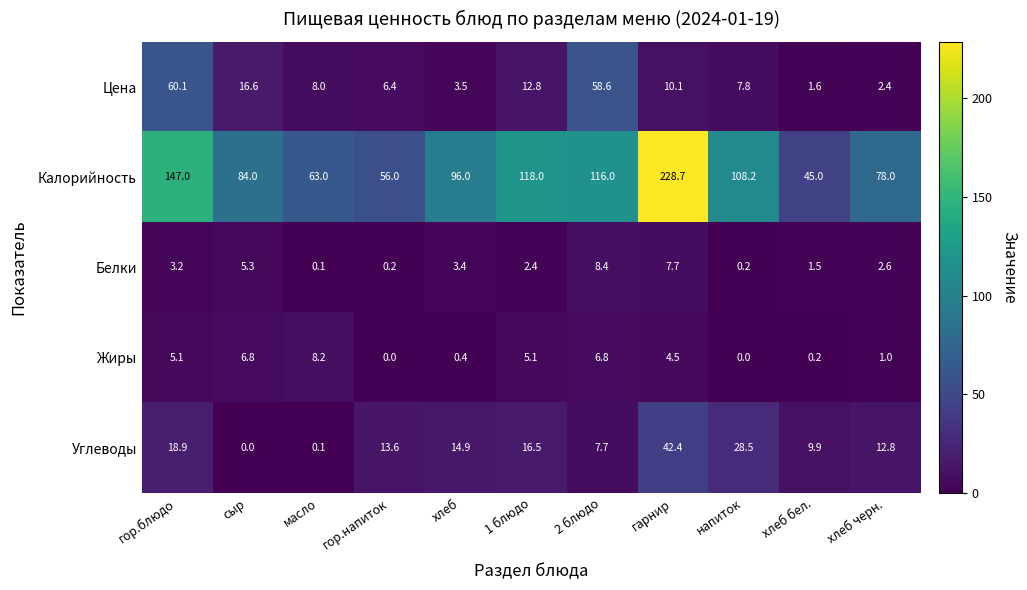

What is the sum of all Углеводы values?

165.3